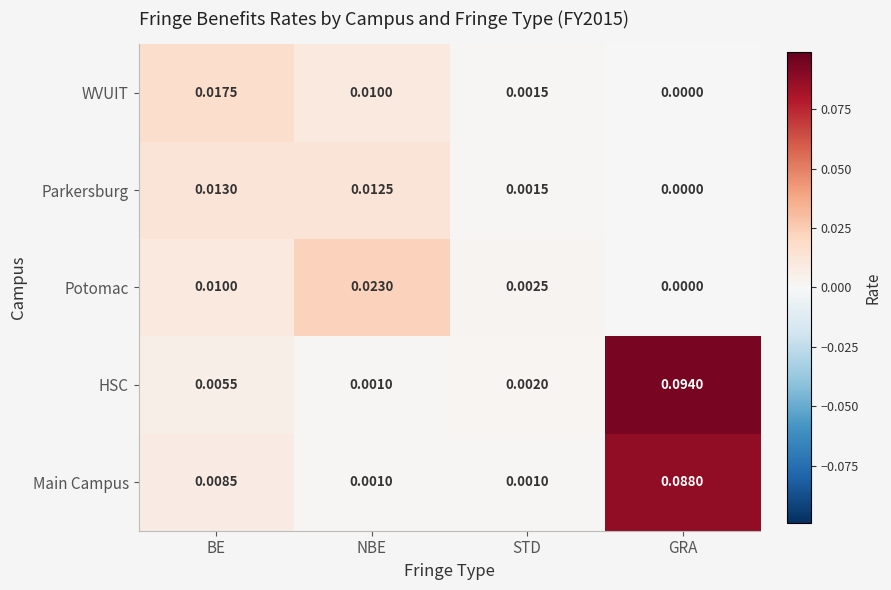

Which series has the largest range (max minus min)?

HSC